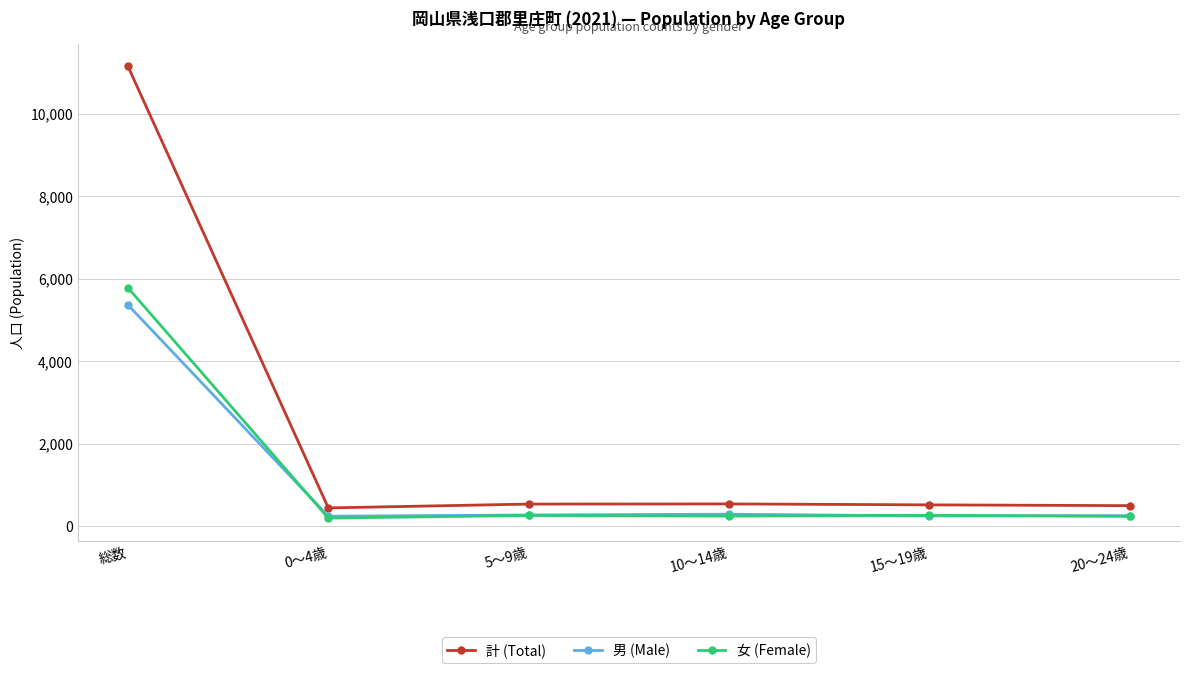

What is the greatest value displayed?

11149